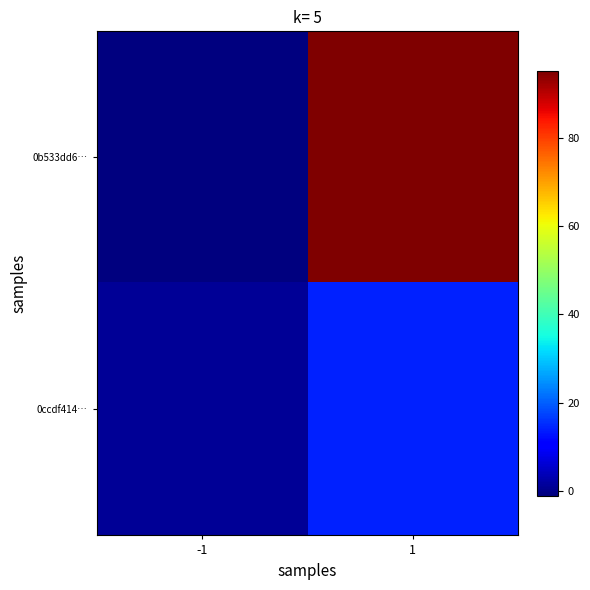

List the series in order of their peak value, lowest first.

0ccdf414…, 0b533dd6…